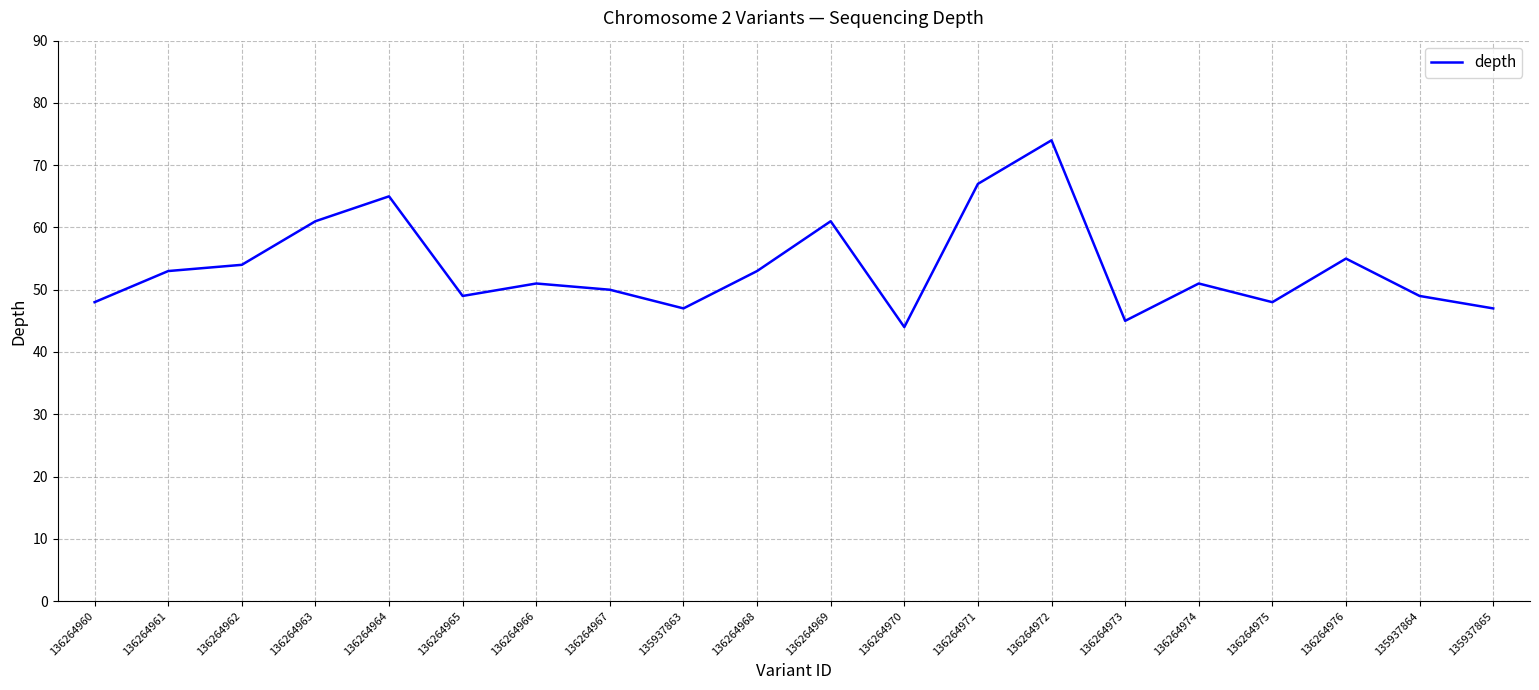

Reading right to left, transcribe all the data shown in this chart.

135937865=47	135937864=49	136264976=55	136264975=48	136264974=51	136264973=45	136264972=74	136264971=67	136264970=44	136264969=61	136264968=53	135937863=47	136264967=50	136264966=51	136264965=49	136264964=65	136264963=61	136264962=54	136264961=53	136264960=48